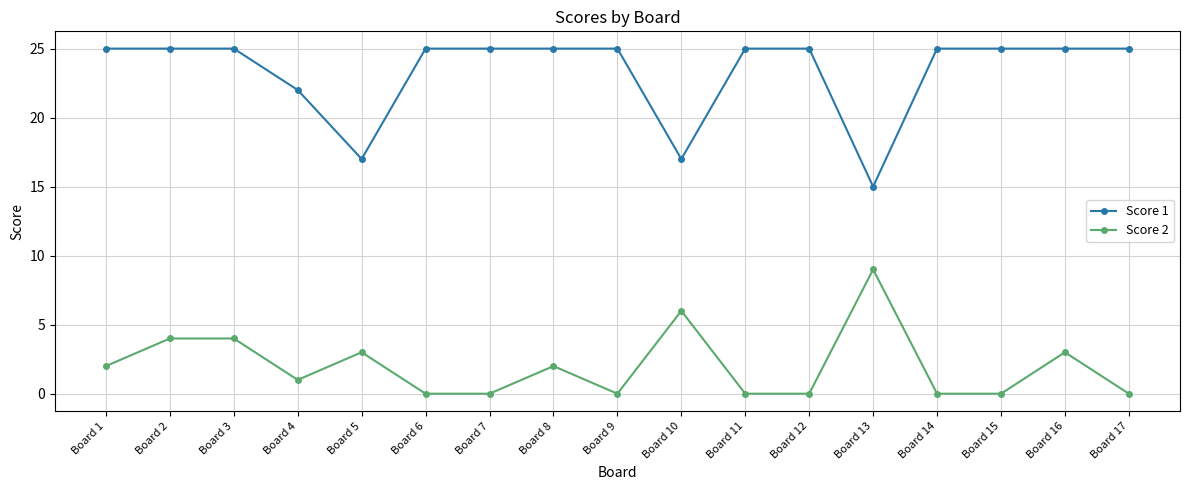

What is the total value across all series at Board 14?

25